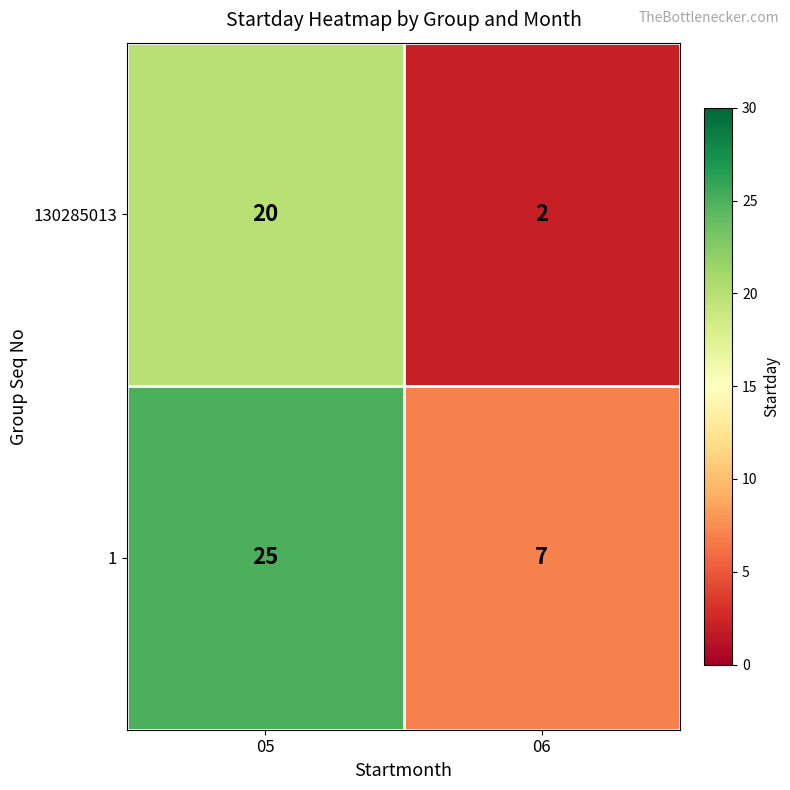

Reading left to right, extract all data points from this chart.

130285013: 20	2
1: 25	7